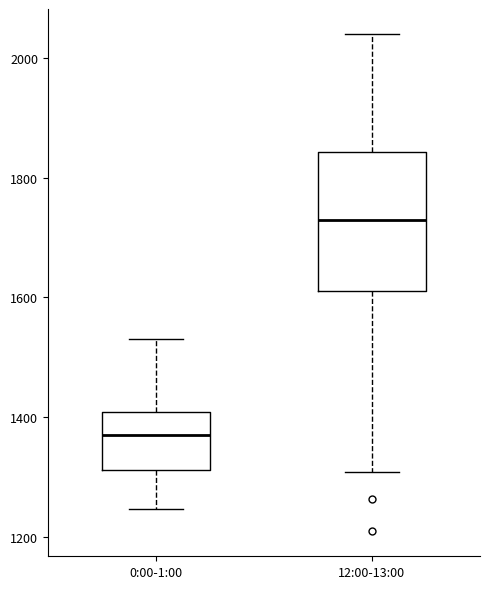

Reading left to right, transcribe this box plot: for each box, give where its median line is, the range the box spans, and where its two whiskers end, as read against the y-axis. The values are not printed on the chart, so give them approximately, as read against the axis.

0:00-1:00: median 1380, box 1320 to 1400, whiskers 1240 to 1540
12:00-13:00: median 1720, box 1620 to 1840, whiskers 1300 to 2040